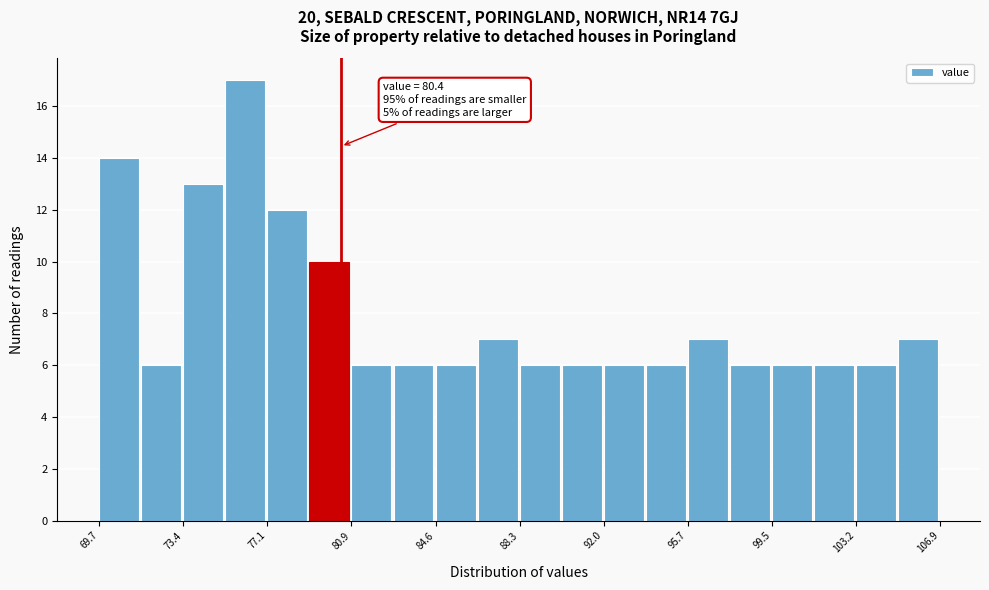

Read against the x-axis, roughly where is the centre of the tallest bar?

76.0